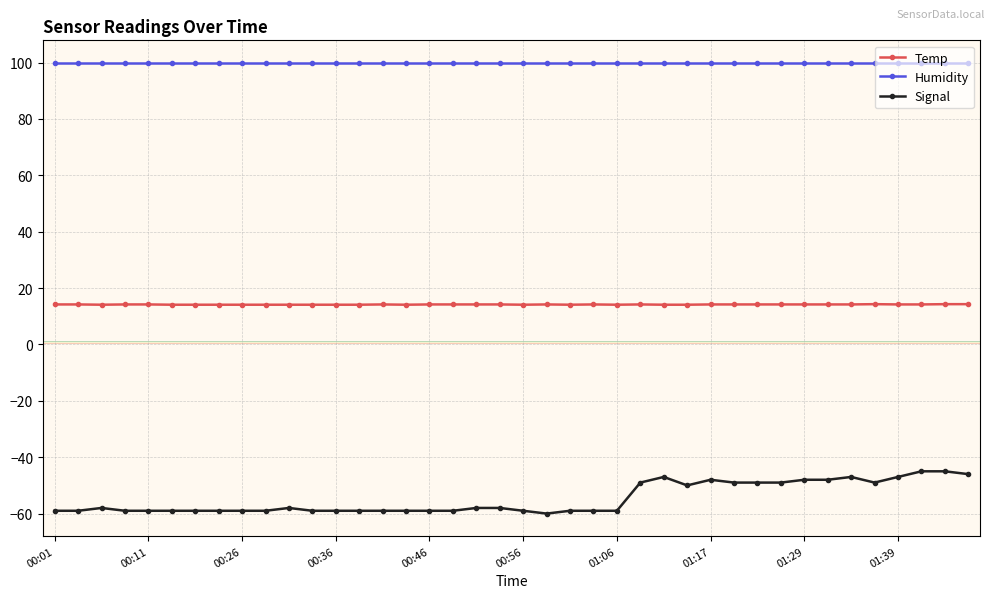

True or false: Humidity and Temp intersect in this chart.

False